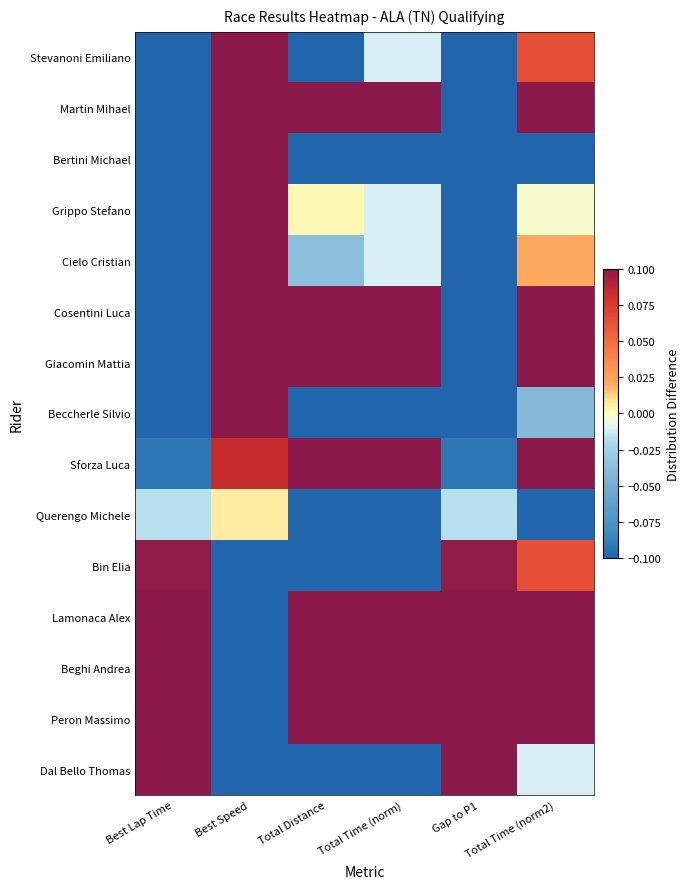

What is the spread (max minus min) of values at Total Time (norm)?

0.2